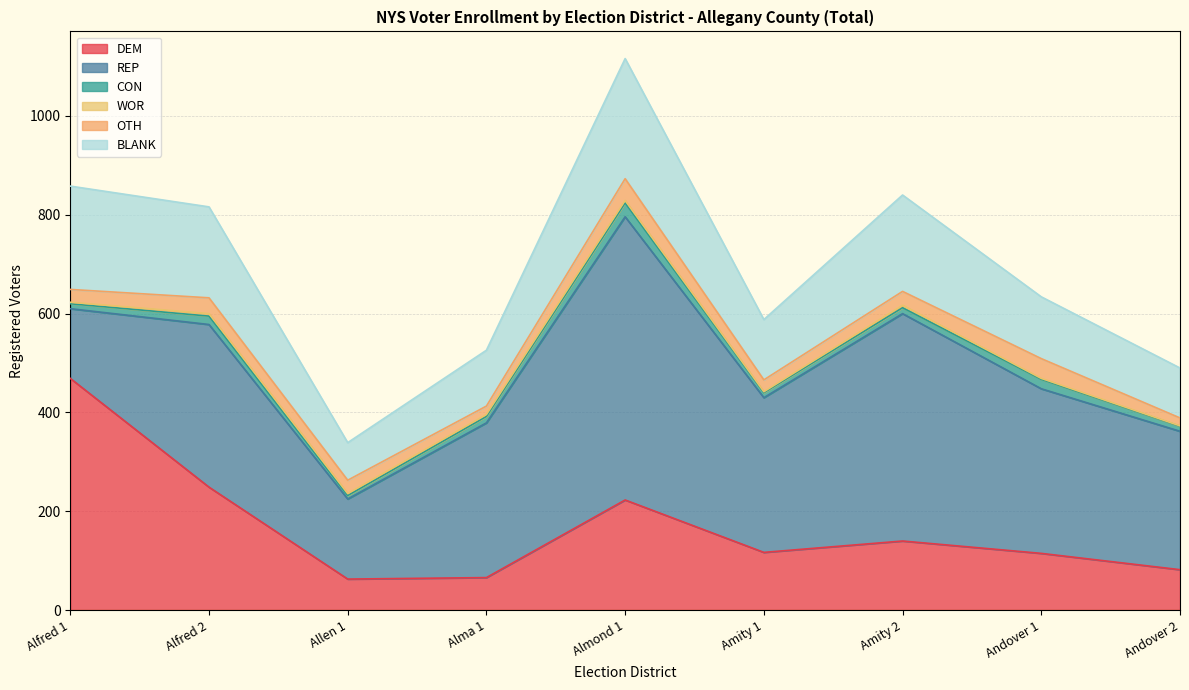

Between Amity 2 and Andover 1, which series saw the biggest shift?

REP